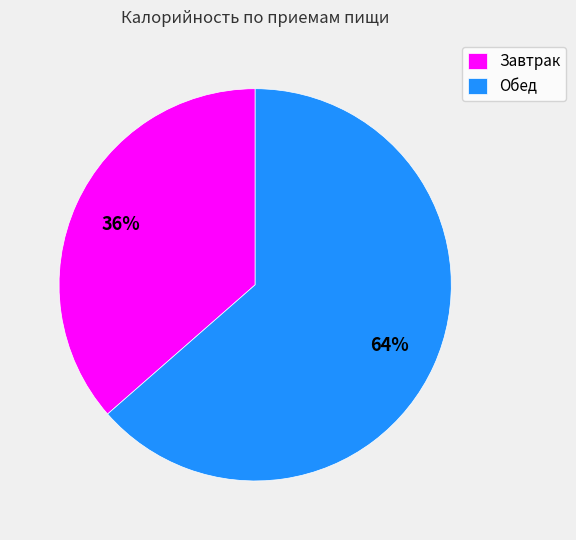

What is the majority slice?

Обед